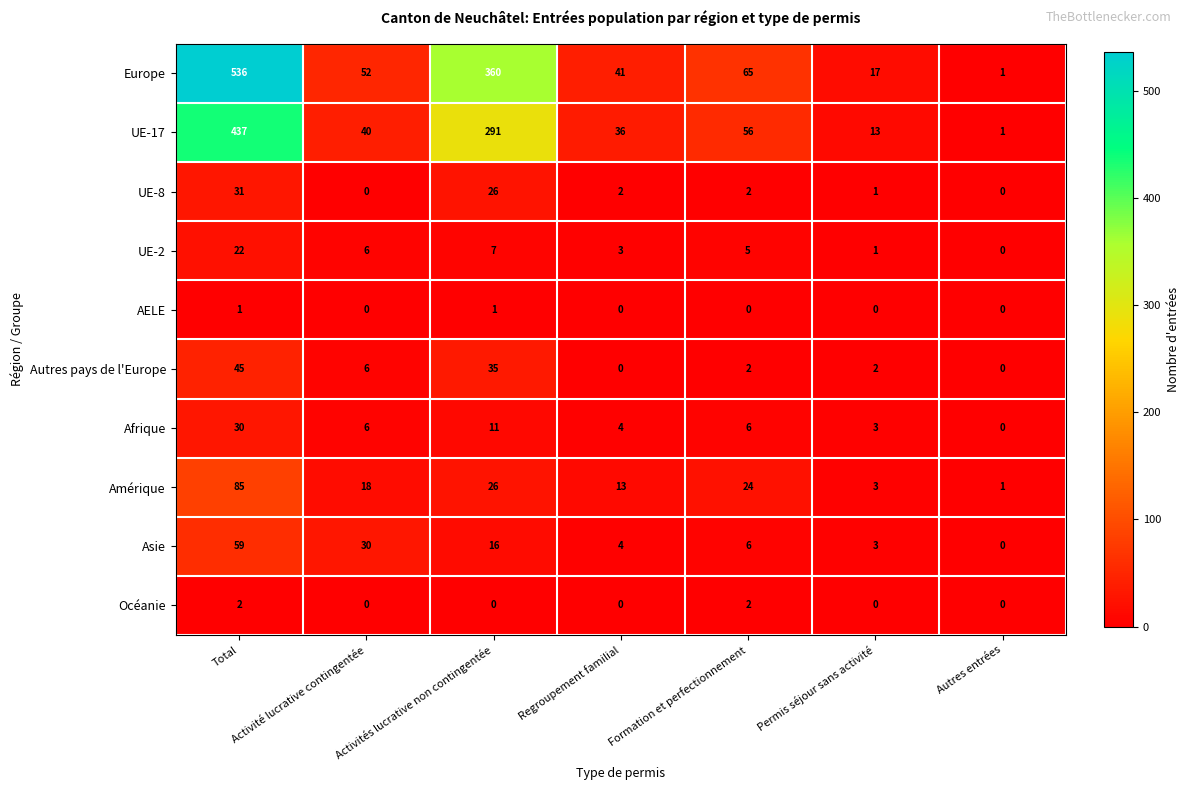

Which series changed the most between Formation et perfectionnement and Autres entrées?

Europe